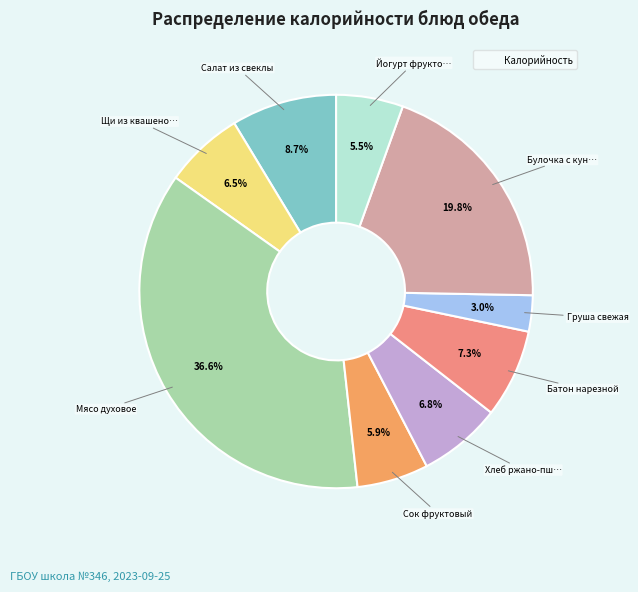

Is there any slice that represents more than half of the pie?

No